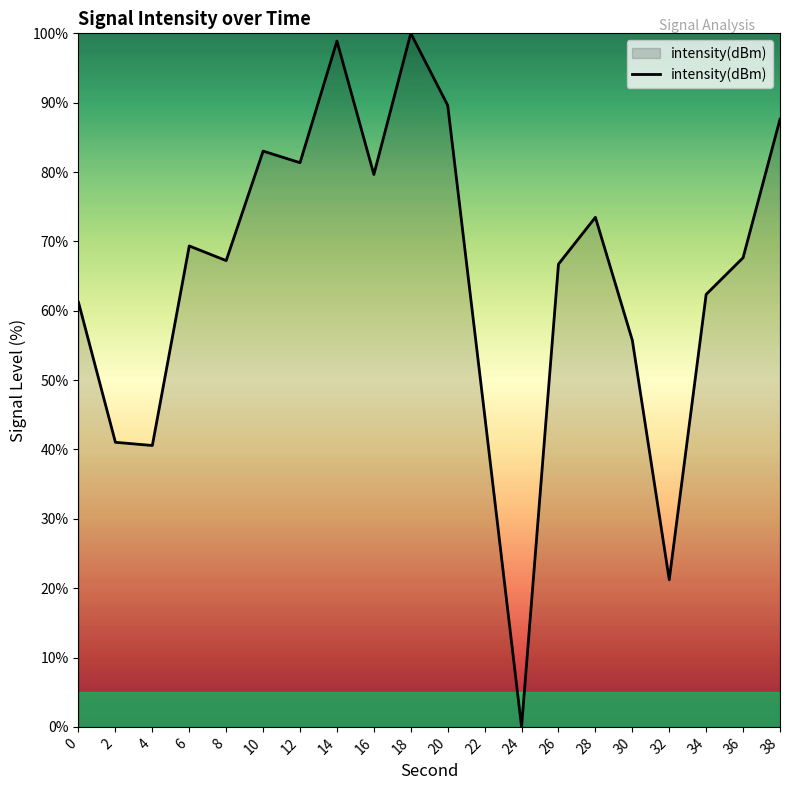

Does the chart display data point markers on the line(s)?

No